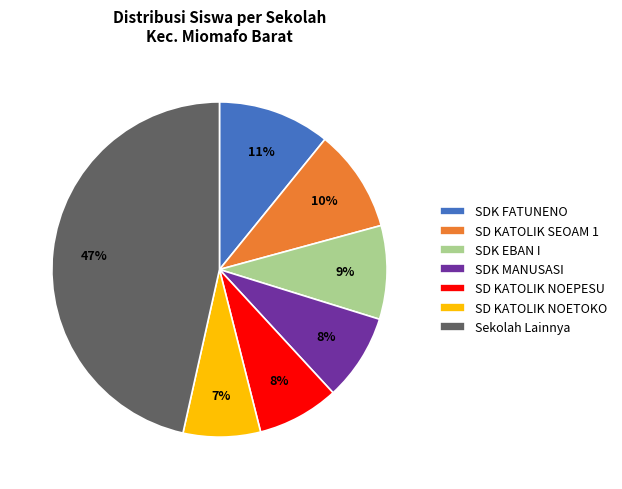

Do SD KATOLIK NOEPESU and SD KATOLIK NOETOKO together represent more than half of the pie?

No